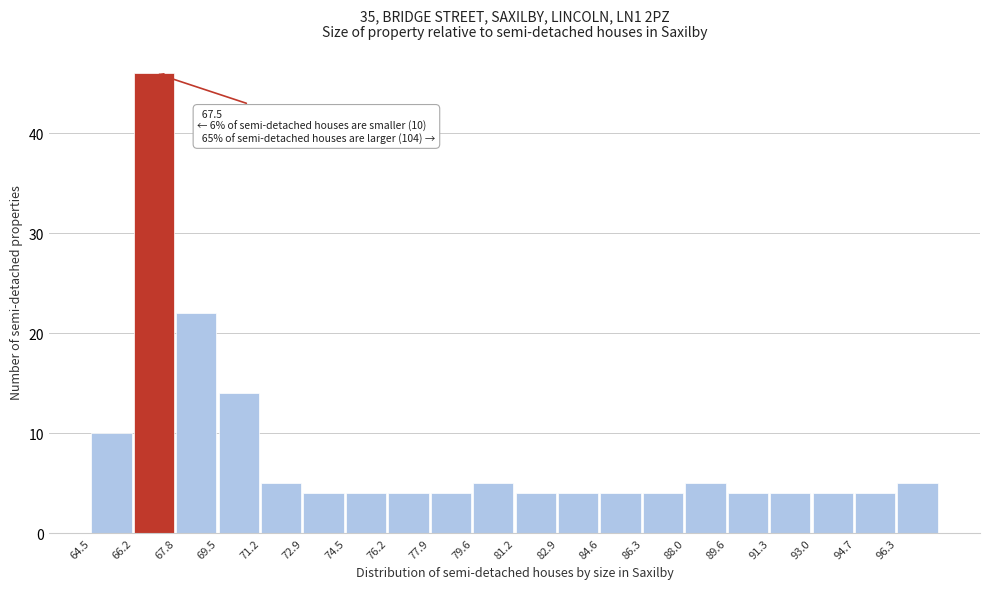

Which range on the x-axis has the tallest bar?

66.2 to 67.8